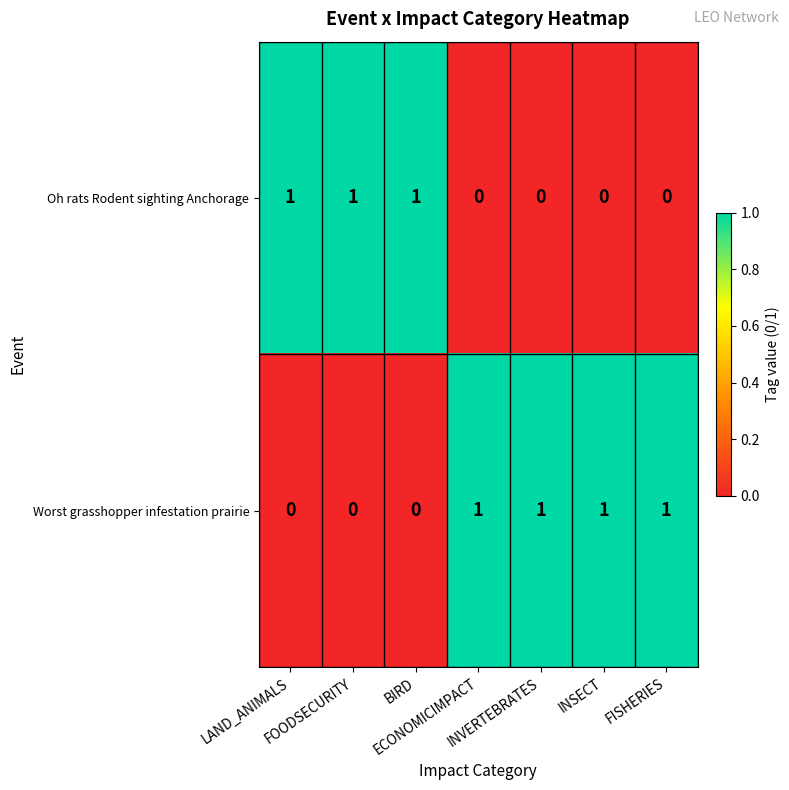

Which series has the largest total across all categories?

Worst grasshopper infestation prairie